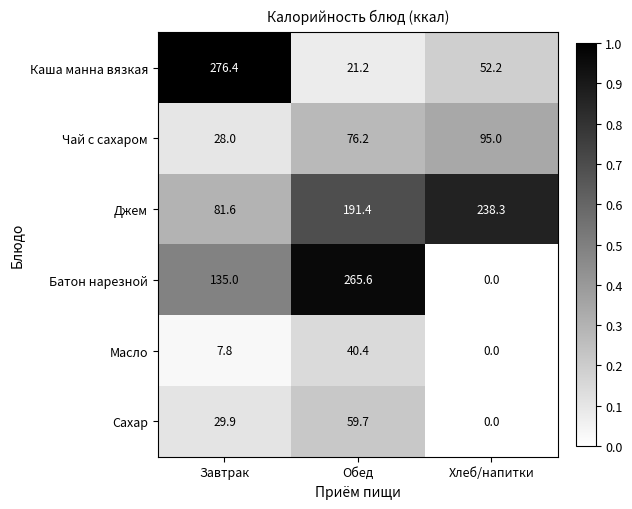

Which category has the highest value across all series?

Завтрак